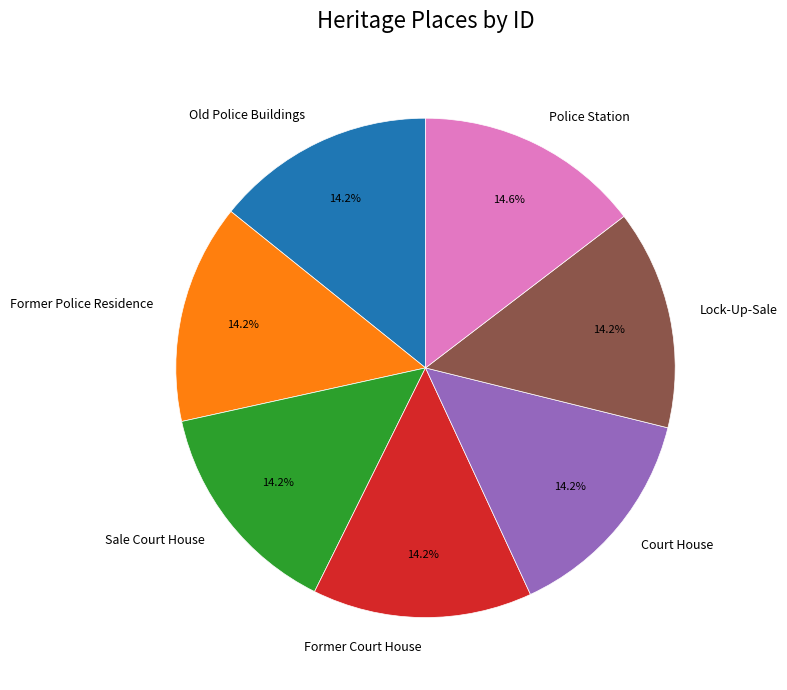

Is the sum of Old Police Buildings and Former Police Residence greater than half?

No